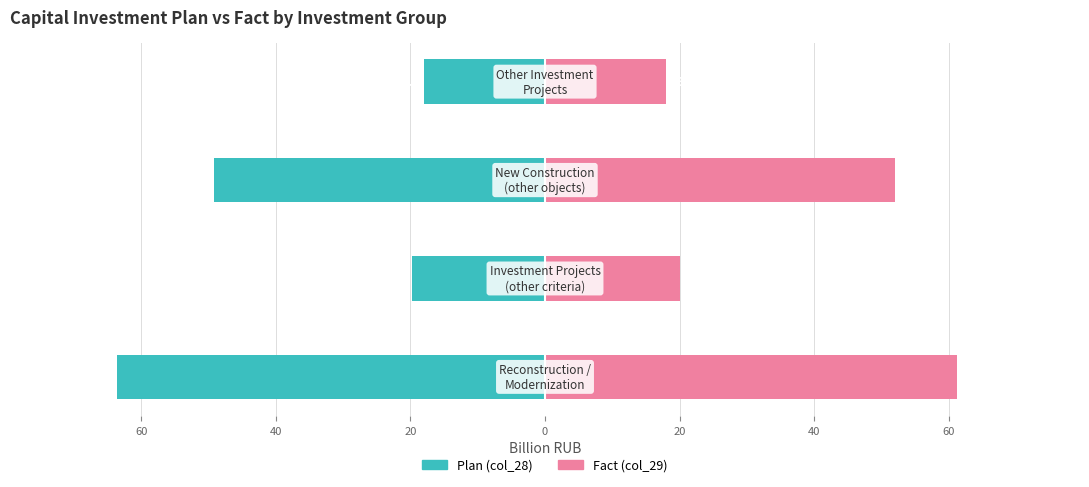

What is the minimum value shown in the chart?

-63.6